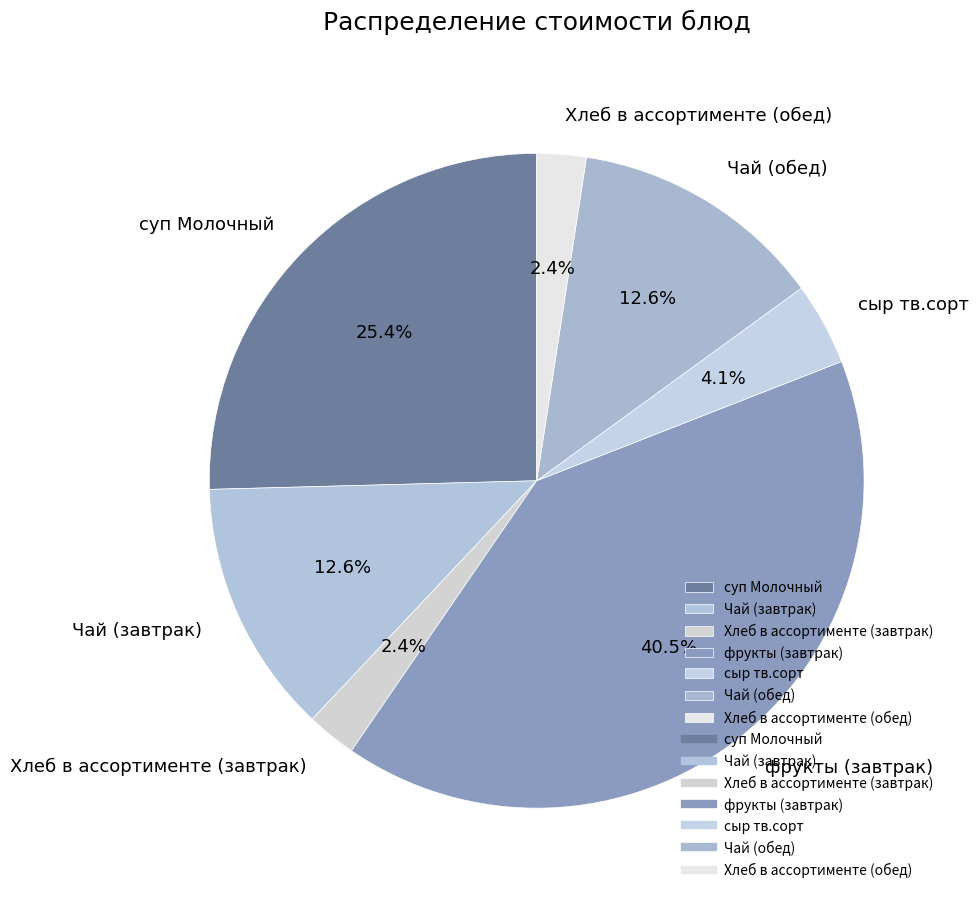

Approximately how many times larger is the value at Хлеб в ассортименте (завтрак) compared to сыр тв.сорт?

0.6